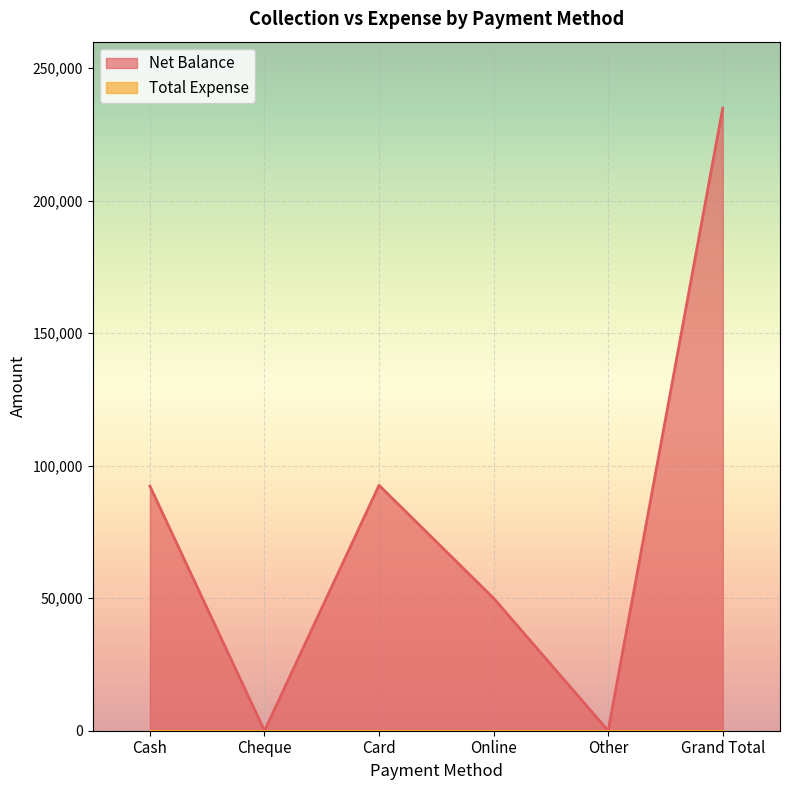

Reading left to right, what are all the values shown in this chart?

92300	0	92600	50000	0	234900